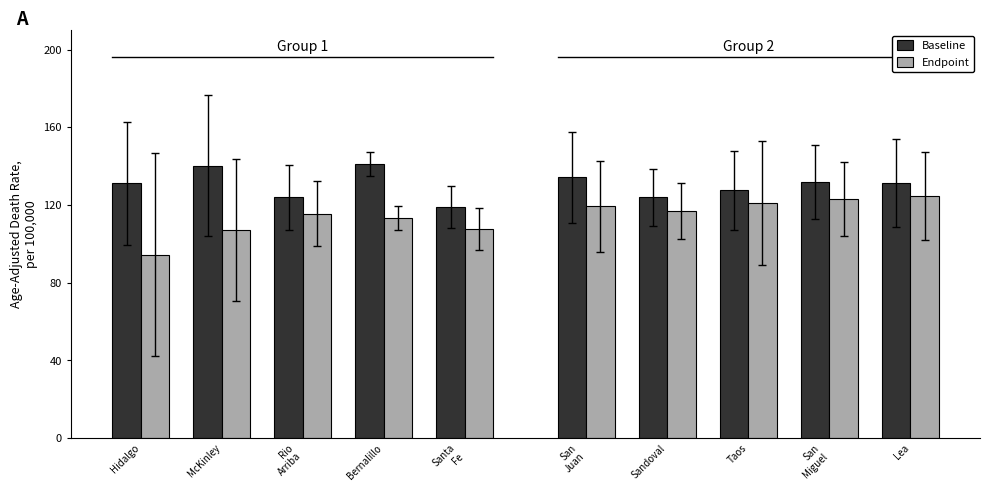

The value of Endpoint at San
Juan is 196.4. True or false?

False